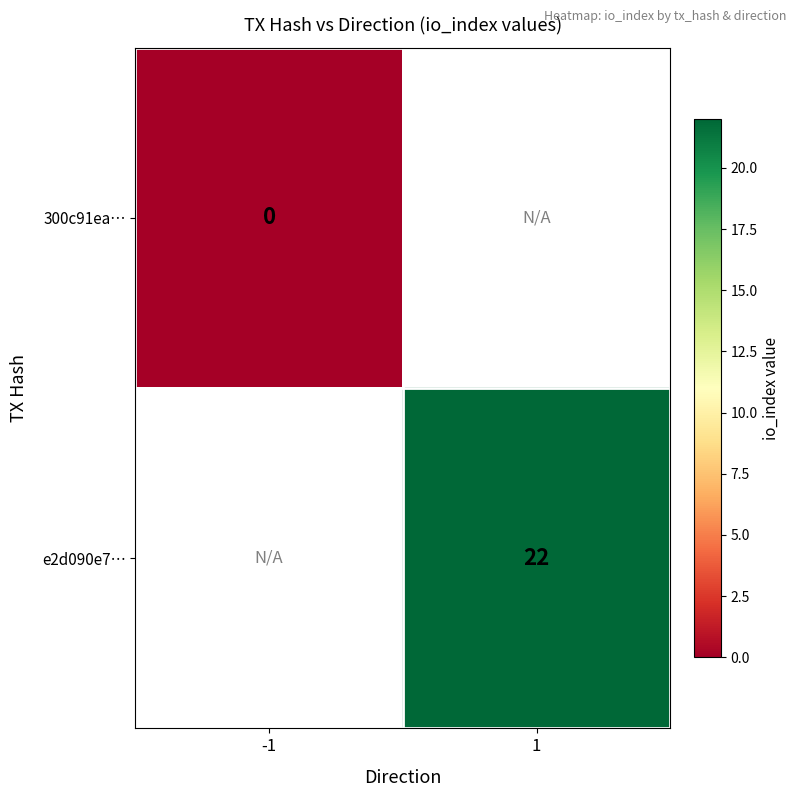

At which category does the chart reach its minimum across all series?

-1